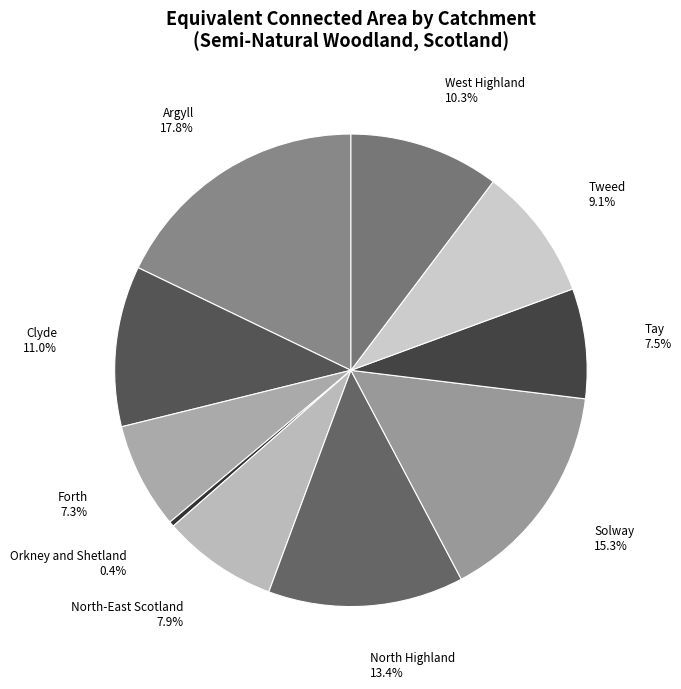

Between North Highland and Argyll, which is larger?

Argyll